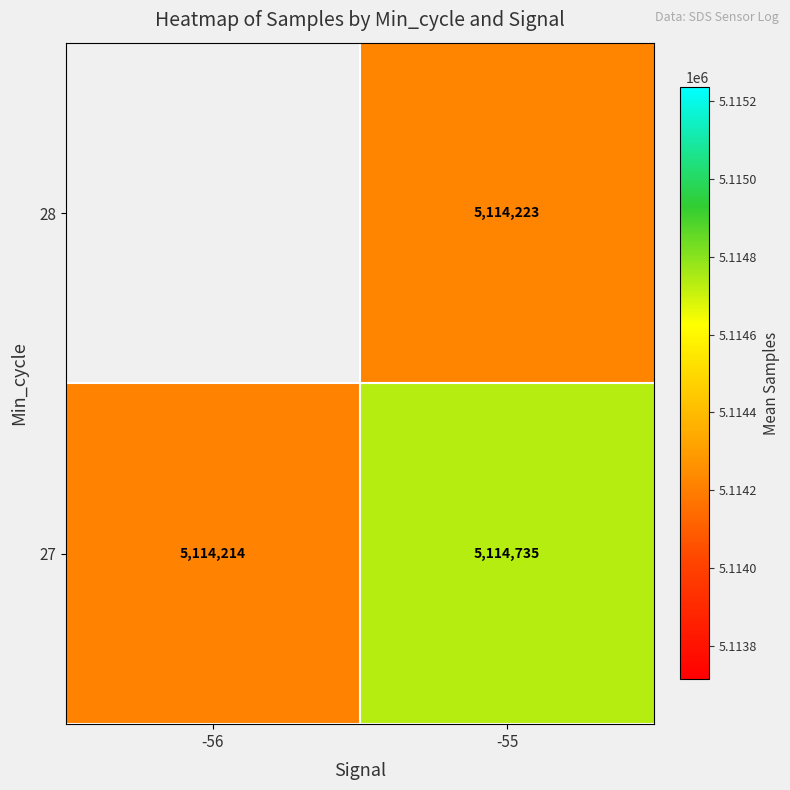

Rank the categories by 27 value from highest to lowest.

-55, -56